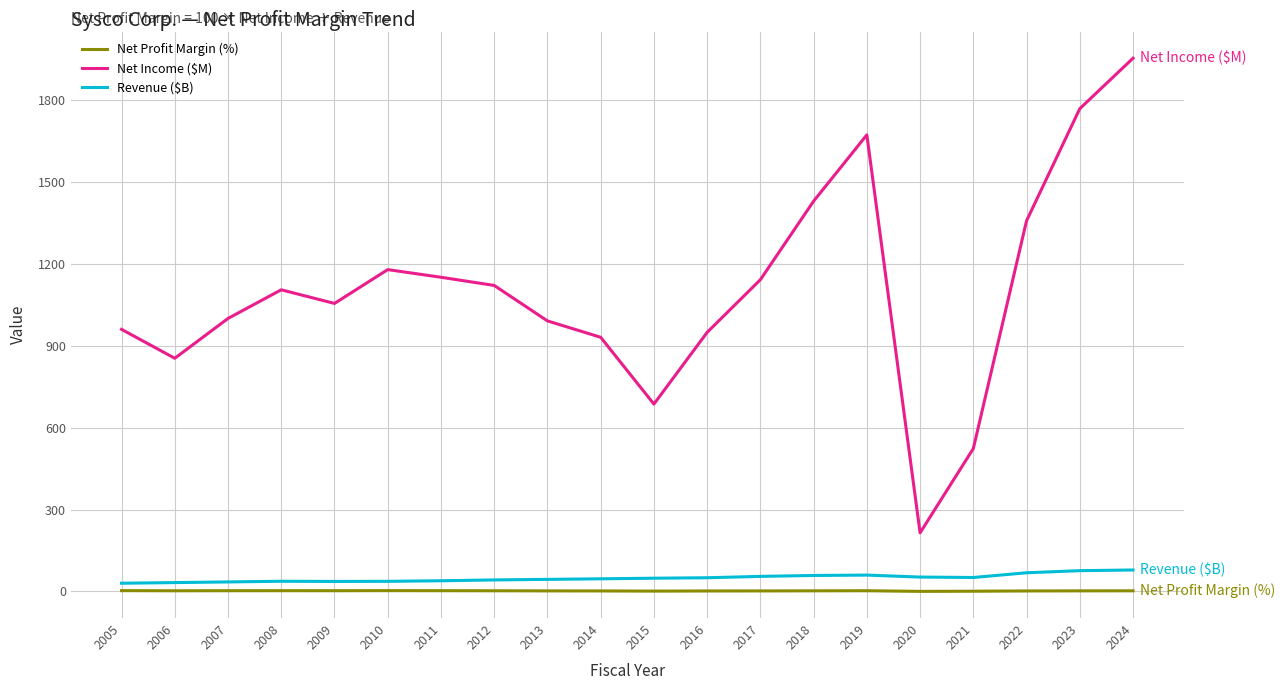

What is the sum of the Net Income ($M) values at 2008 and 2016?

2056.0